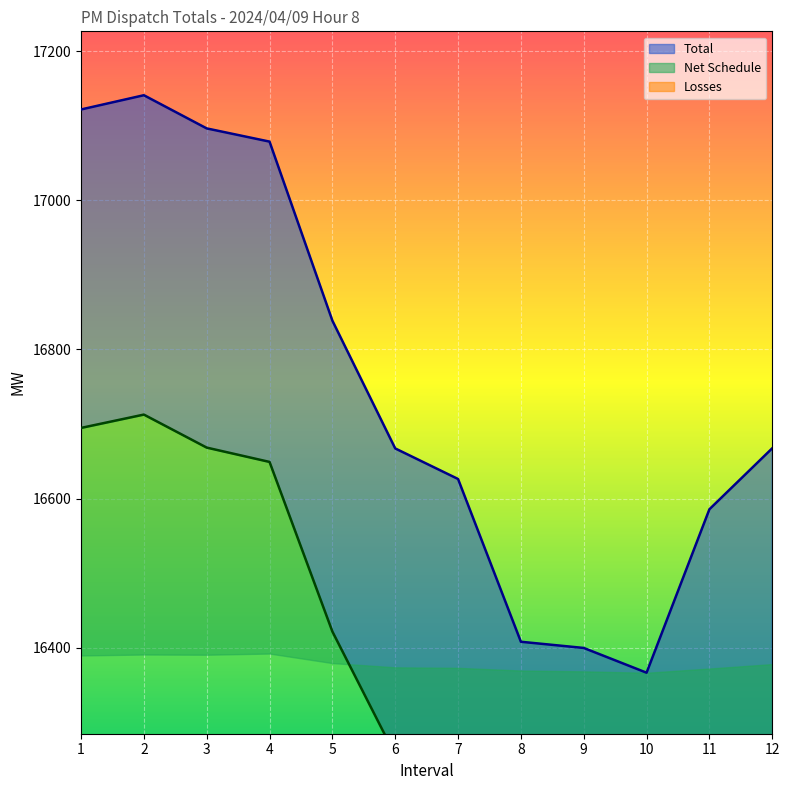

What is the sum of the Net Schedule values at 2 and 4?

33361.9